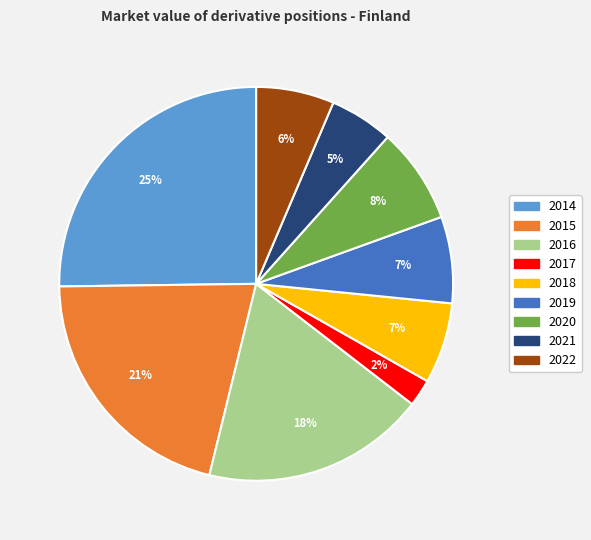

Do 2014 and 2021 together represent more than half of the pie?

No